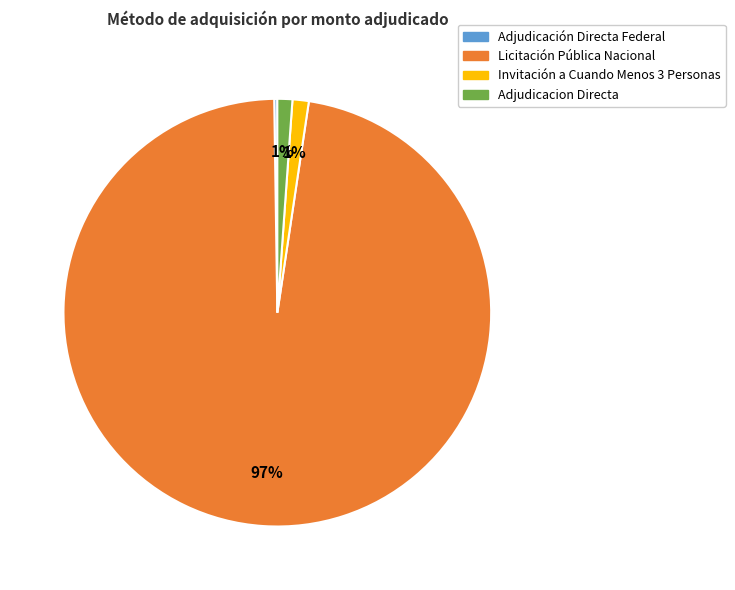

Is there any slice that represents more than half of the pie?

Yes